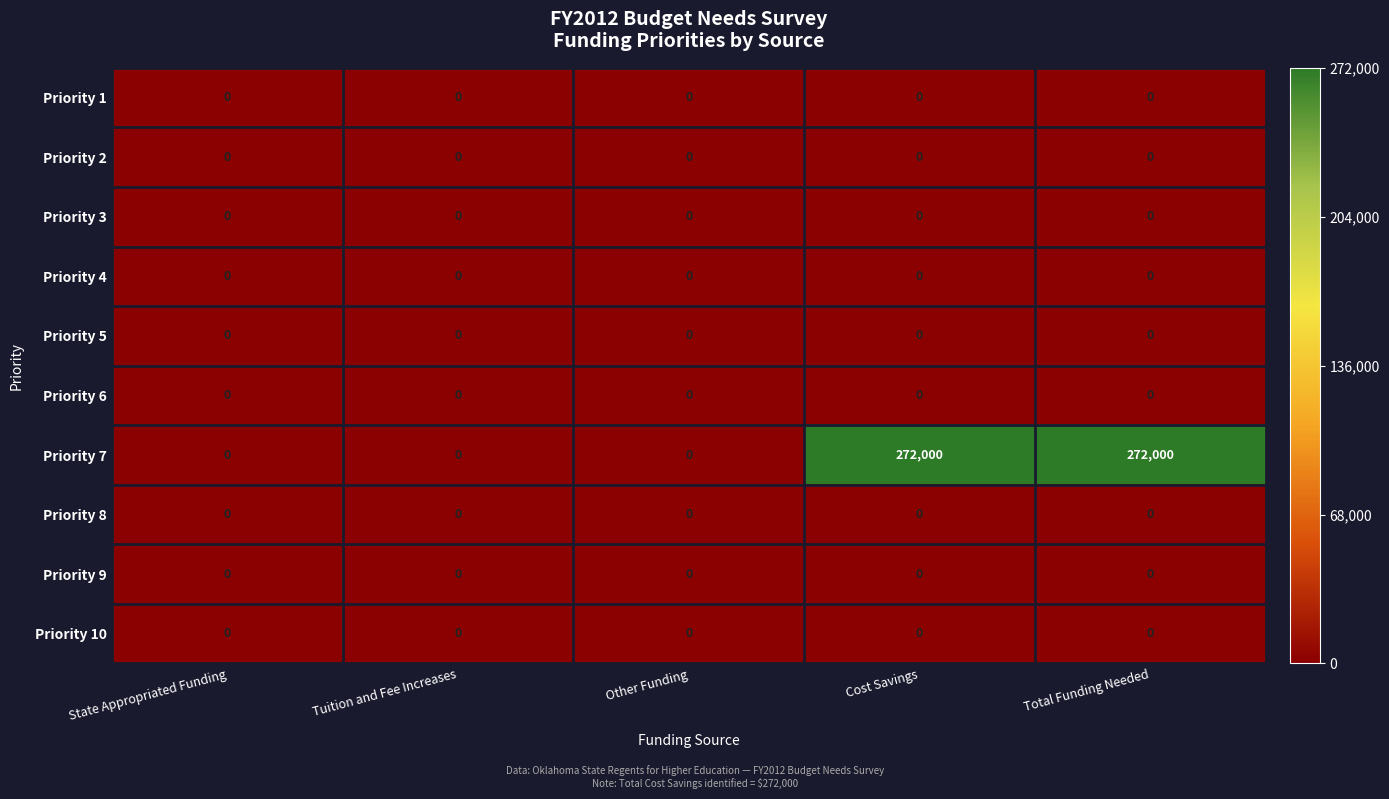

What is the maximum value shown in the chart?

272000